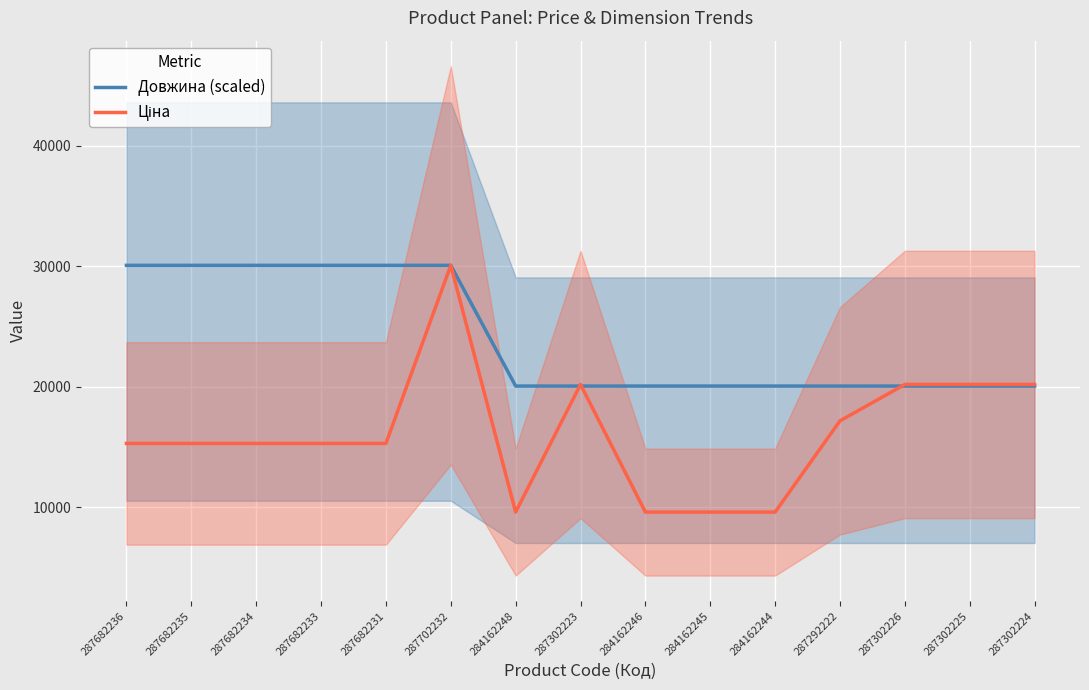

Where is Ціна nearest to the value 19831?

287302223